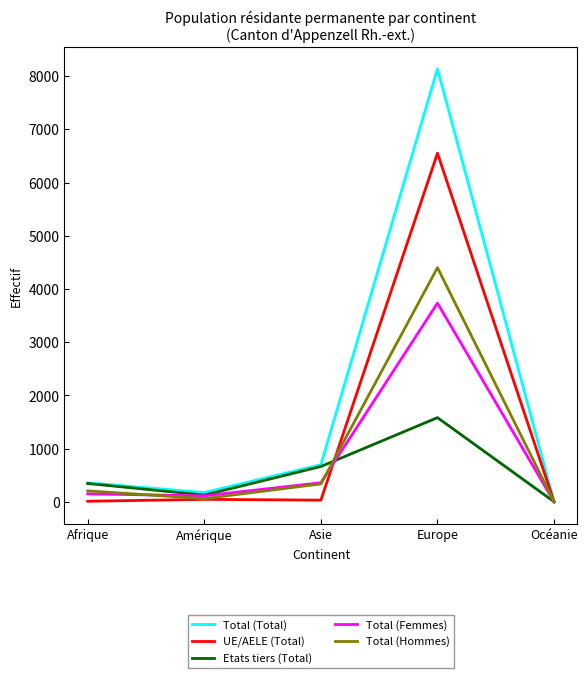

Is it true that Total (Hommes) equals 4400 at Europe?

True